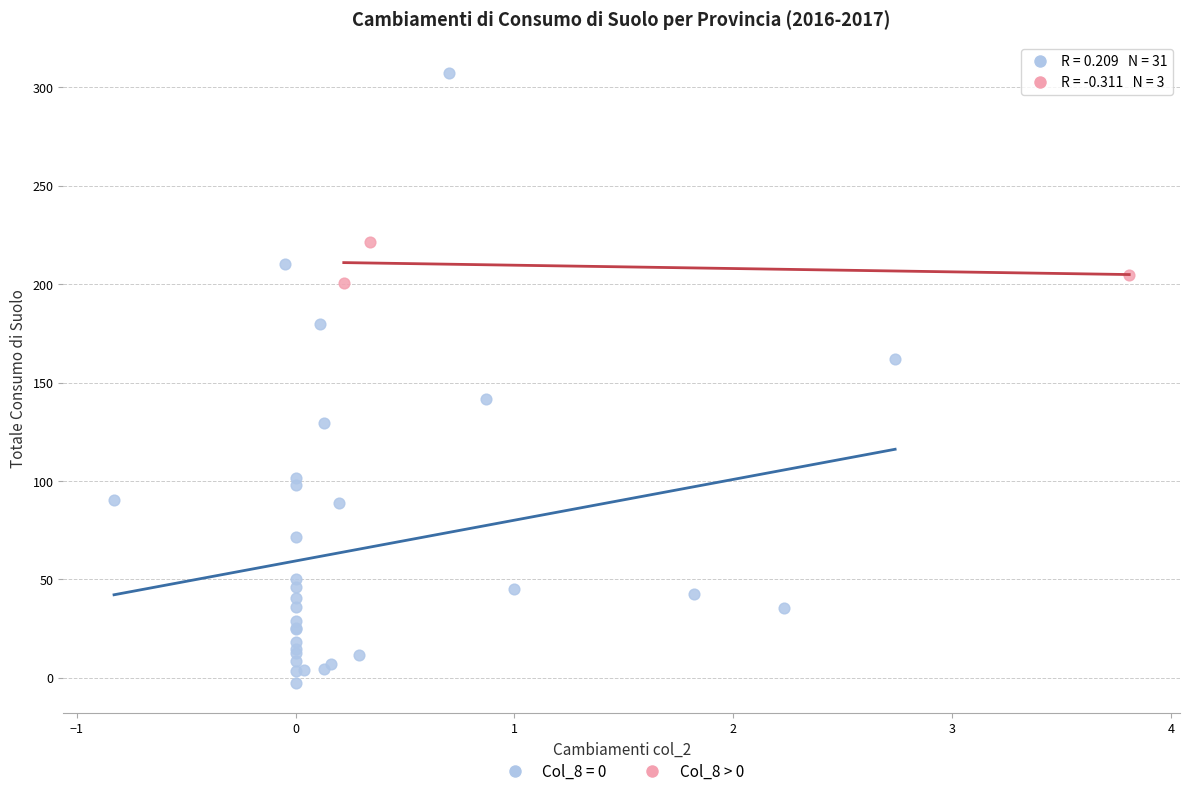

Which series contains the lowest Y value?

Col_8 = 0